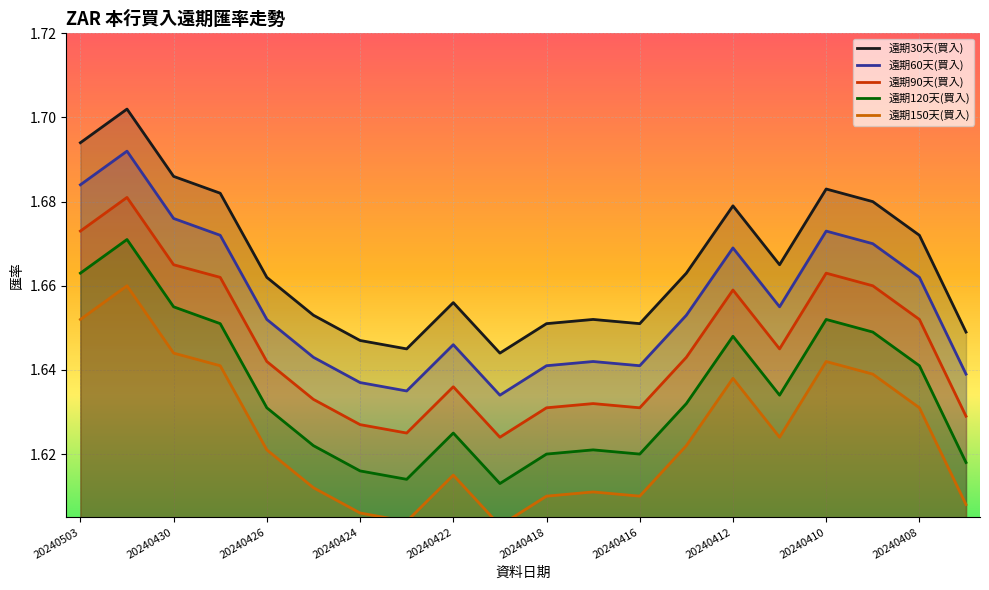

Which series has the largest total across all categories?

遠期30天(買入)